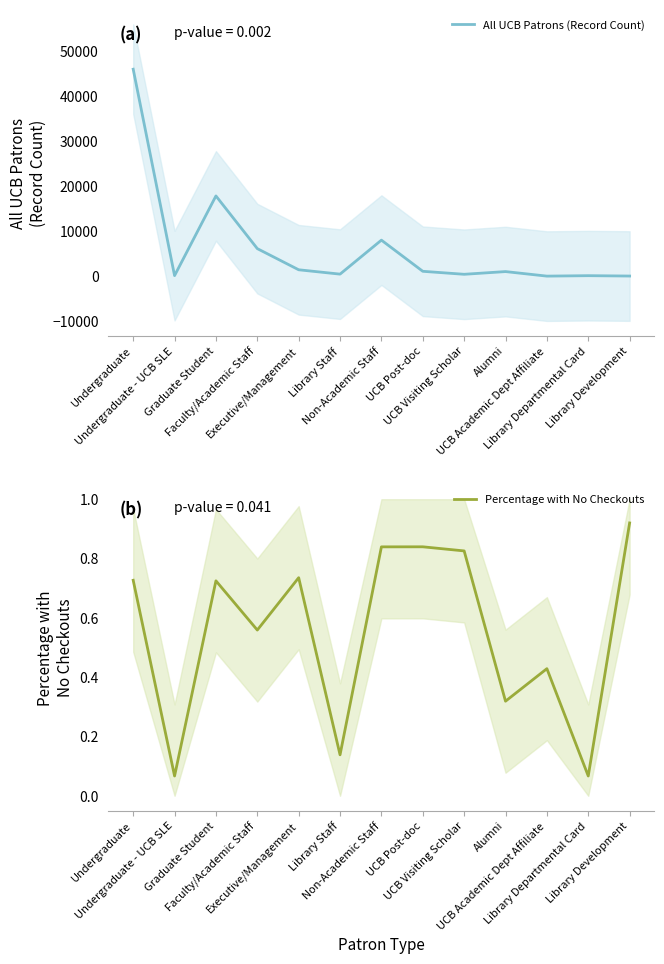

How many interior local peaks does the Percentage with No Checkouts series have?

4